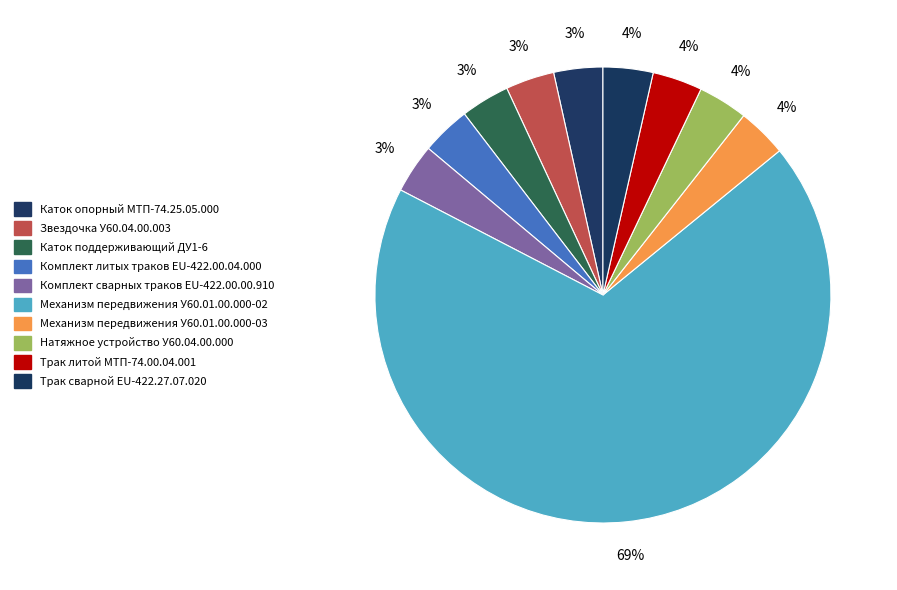

Count the number of slices in the pie.

10